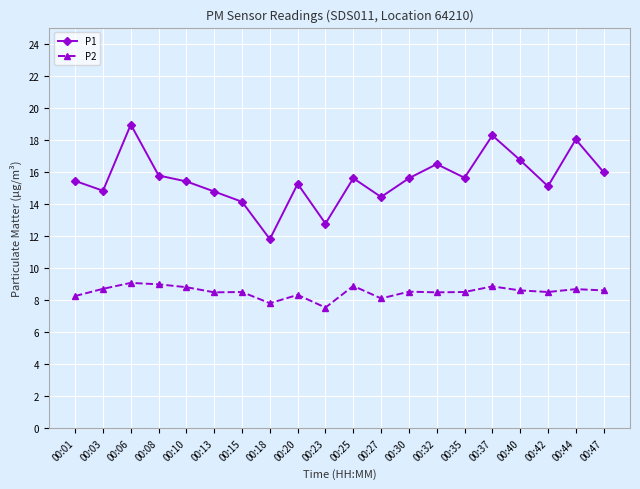

Which category has the highest value across all series?

00:06